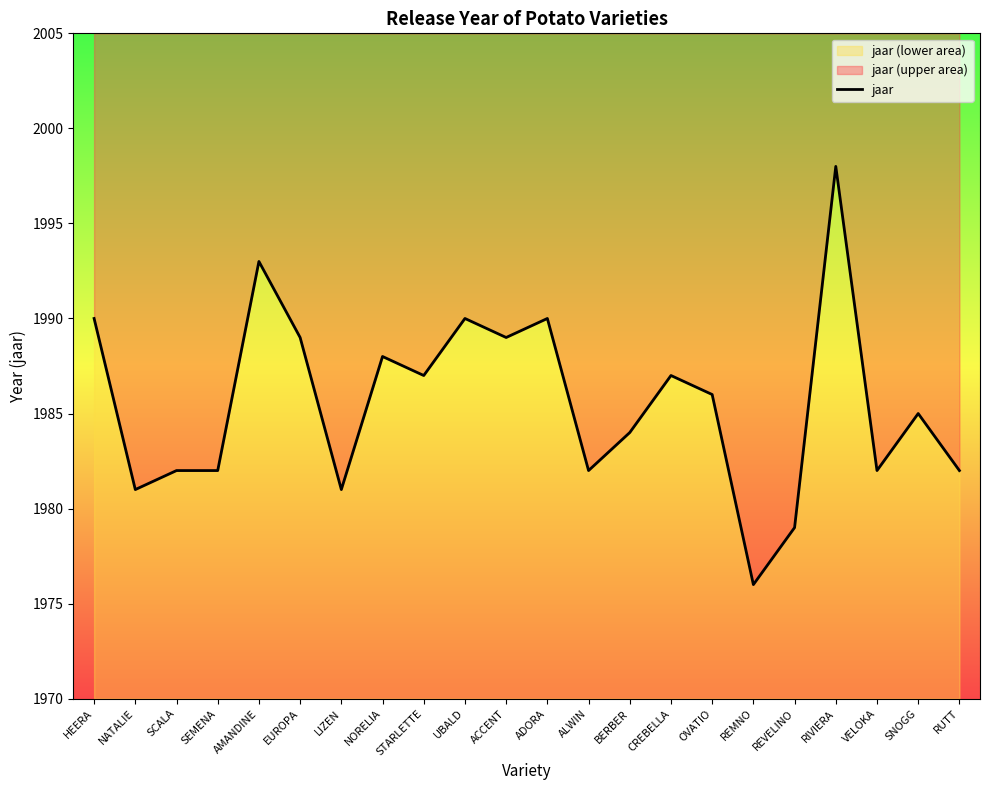

Where does the data first go above 1986?

HEERA